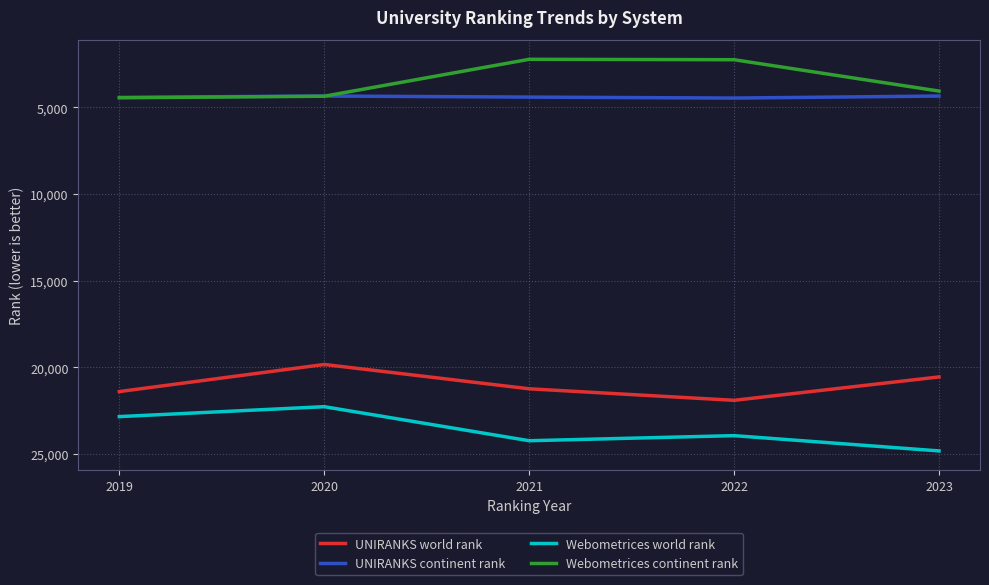

At which label is Webometrices continent rank closest to 3336?

2023